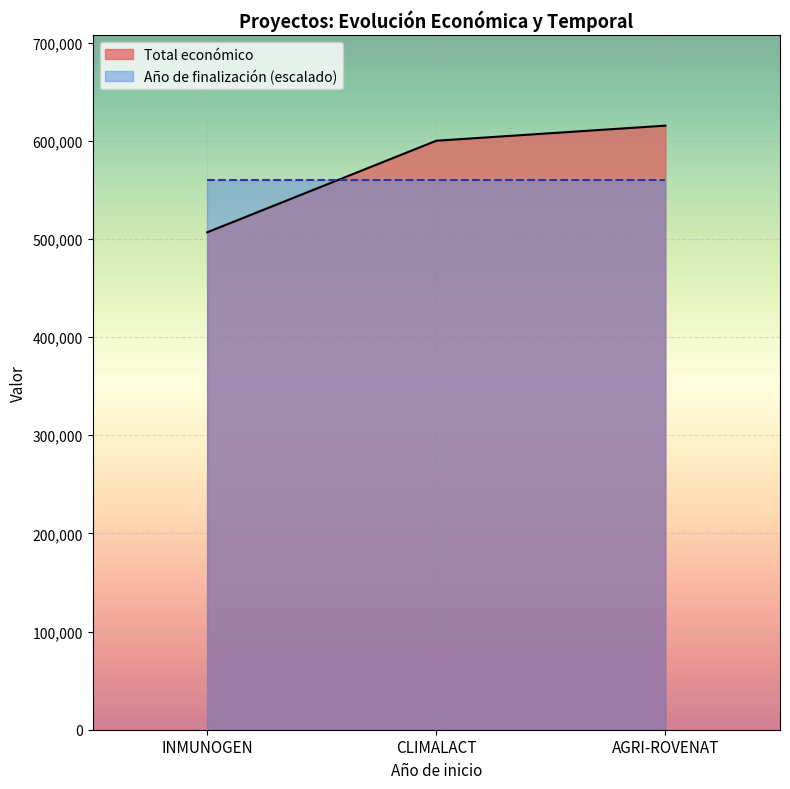

What is the greatest value displayed?

615375